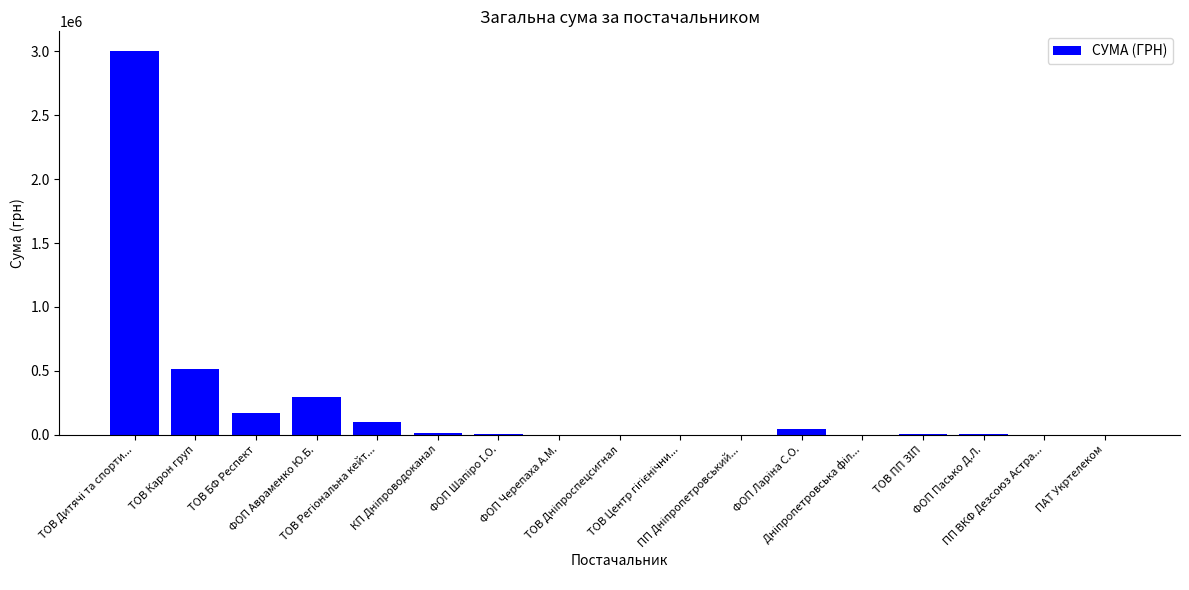

What is the greatest value displayed?

3007114.9